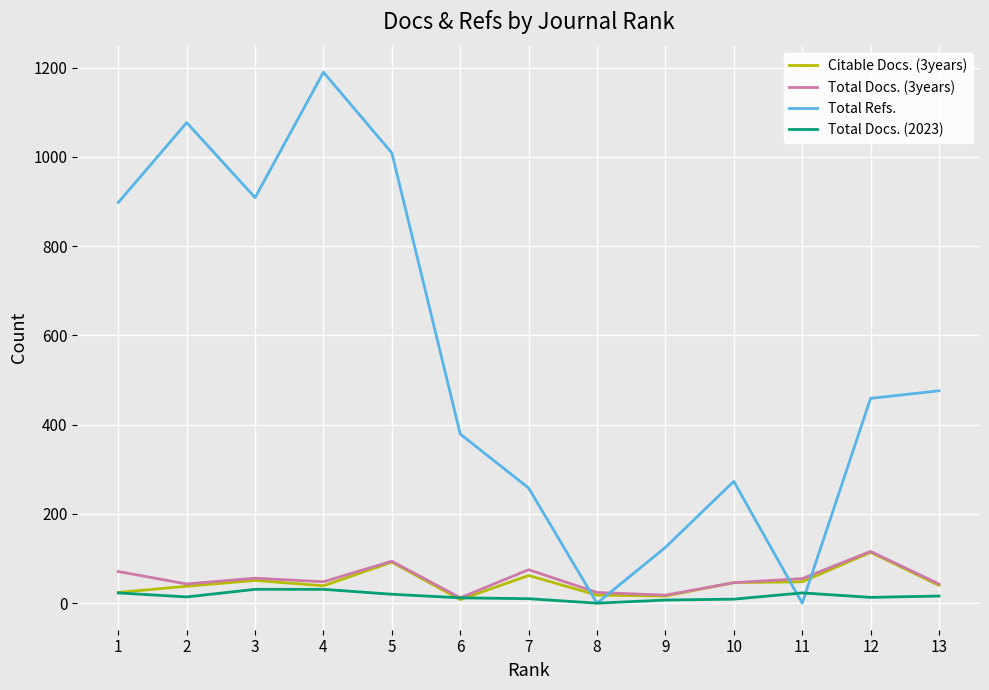

At how many categories does at least one series exceed 218?

10